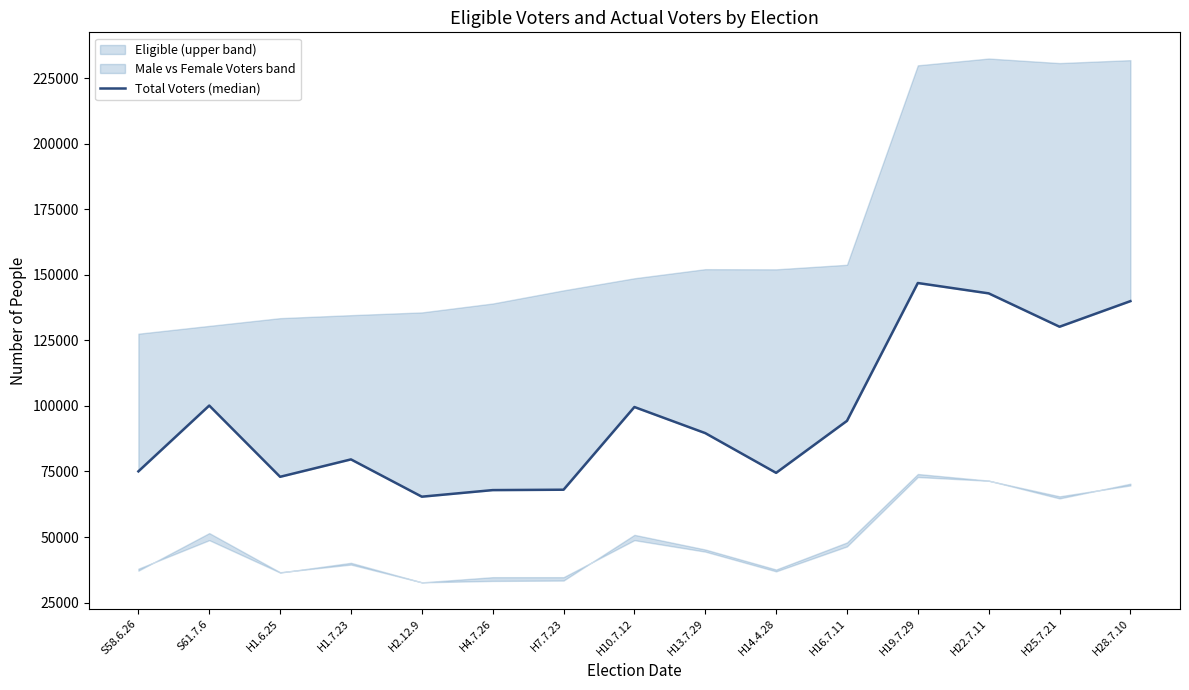

Rank the categories by value from lowest to highest.

H2.12.9, H4.7.26, H7.7.23, H1.6.25, H14.4.28, S58.6.26, H1.7.23, H13.7.29, H16.7.11, H10.7.12, S61.7.6, H25.7.21, H28.7.10, H22.7.11, H19.7.29